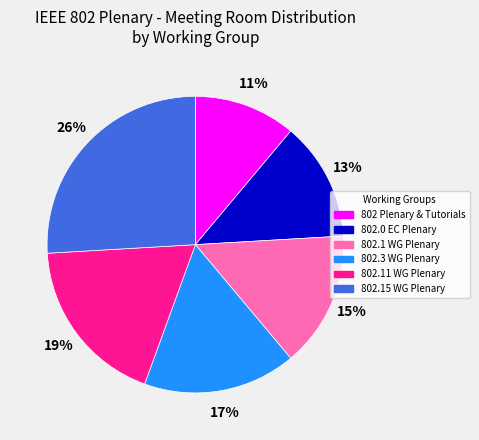

Rank the categories by value from lowest to highest.

802 Plenary & Tutorials, 802.0 EC Plenary, 802.1 WG Plenary, 802.3 WG Plenary, 802.11 WG Plenary, 802.15 WG Plenary